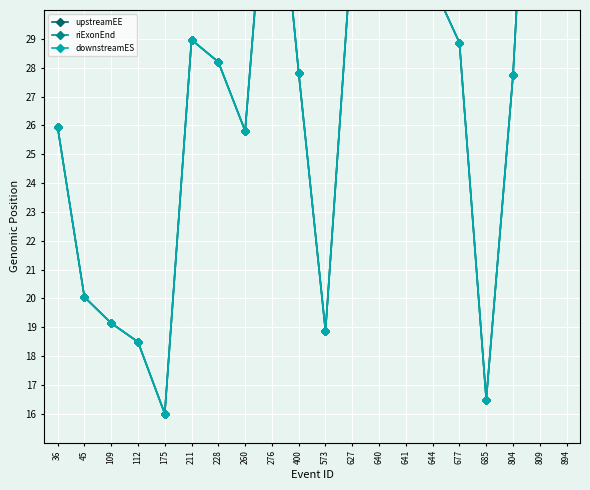

Read the upstreamEE value at 211.

29.0